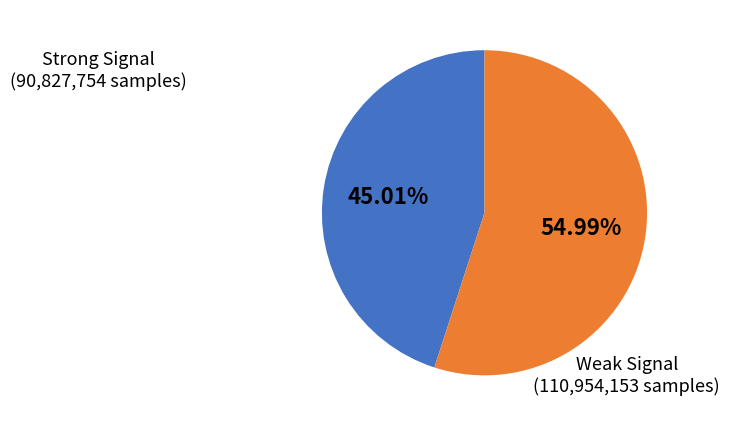

Rank the categories by value from highest to lowest.

Weak Signal (110,954,153 samples), Strong Signal (90,827,754 samples)